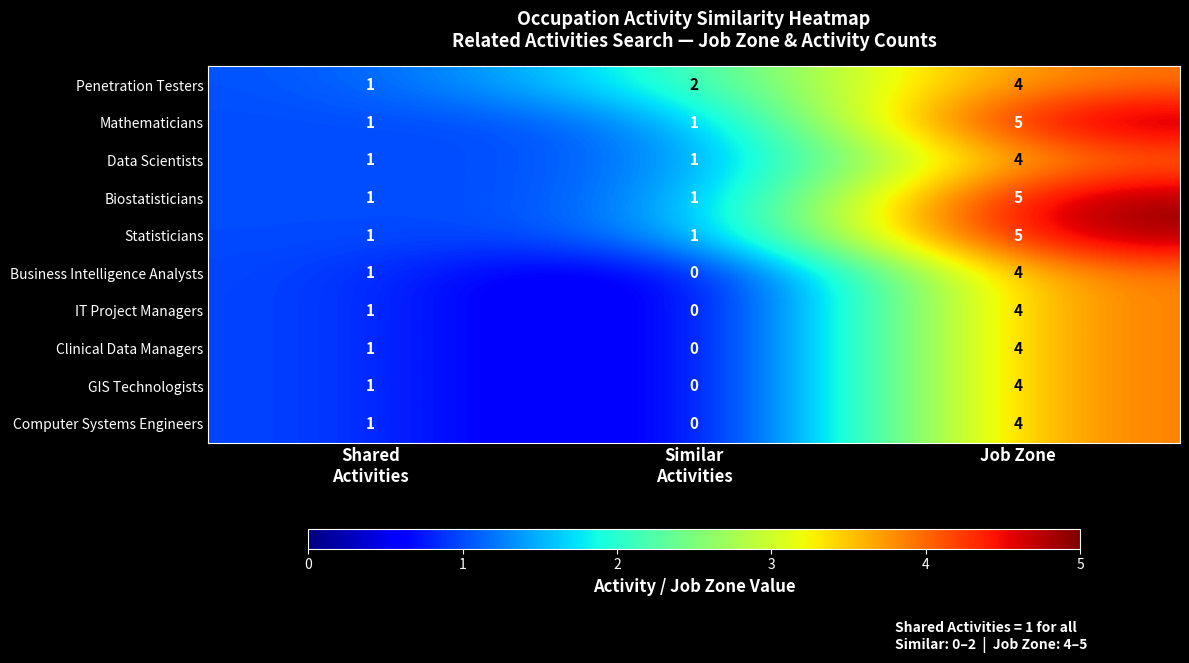

At which category is the sum across all series the highest?

Job Zone